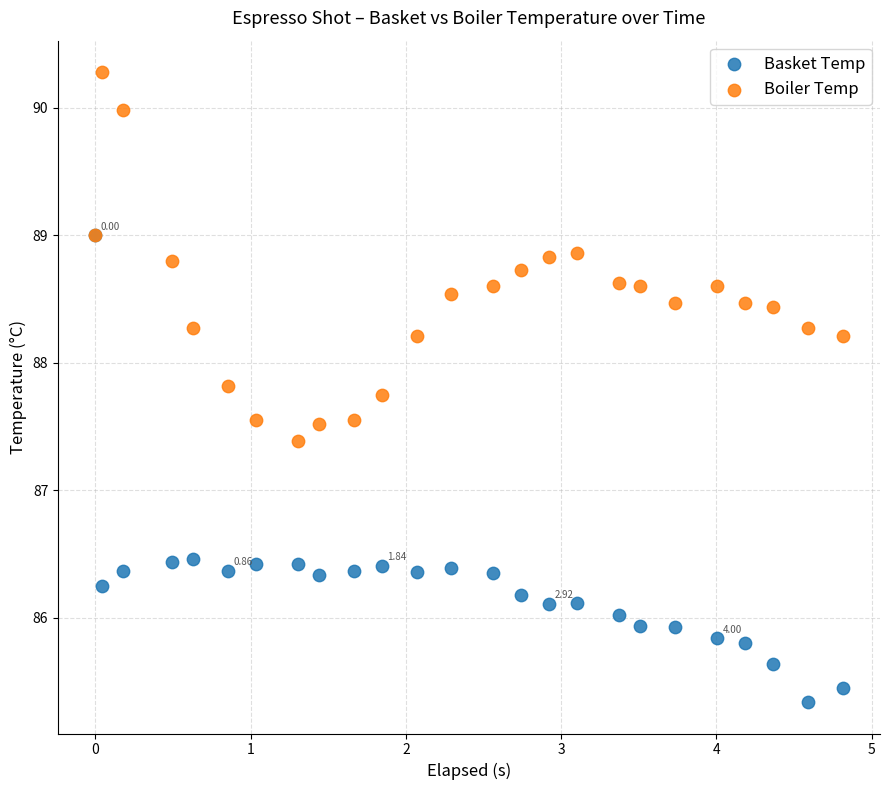

Which series reaches the minimum Y coordinate?

Basket Temp